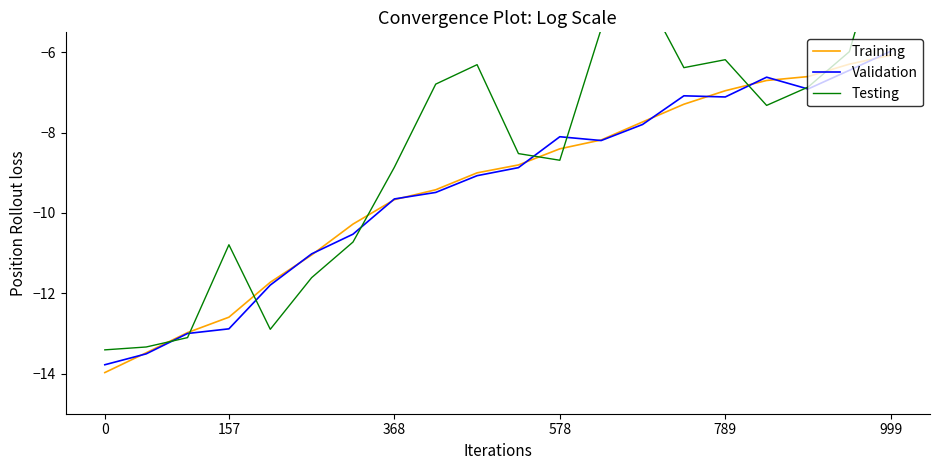

True or false: Testing and Training intersect in this chart.

True